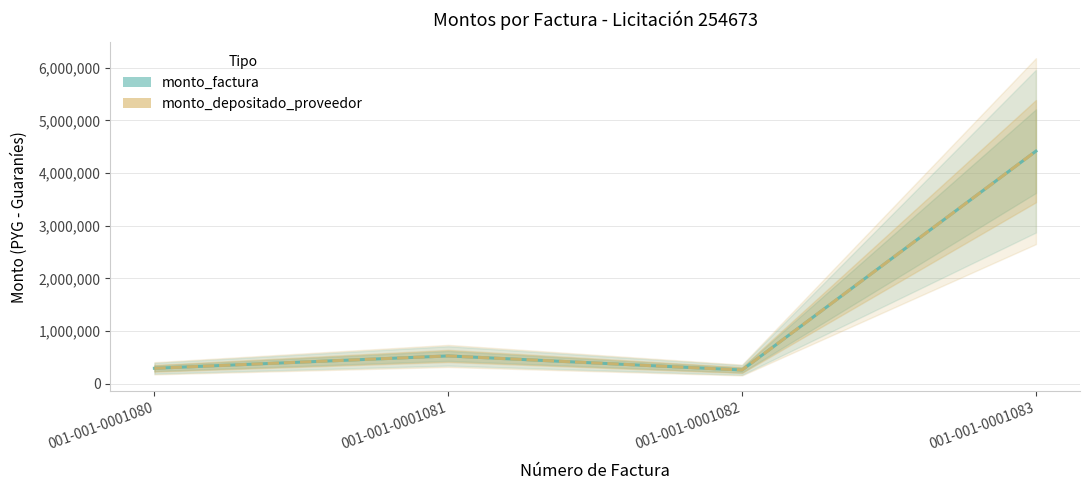

Which series has the largest total across all categories?

monto_factura